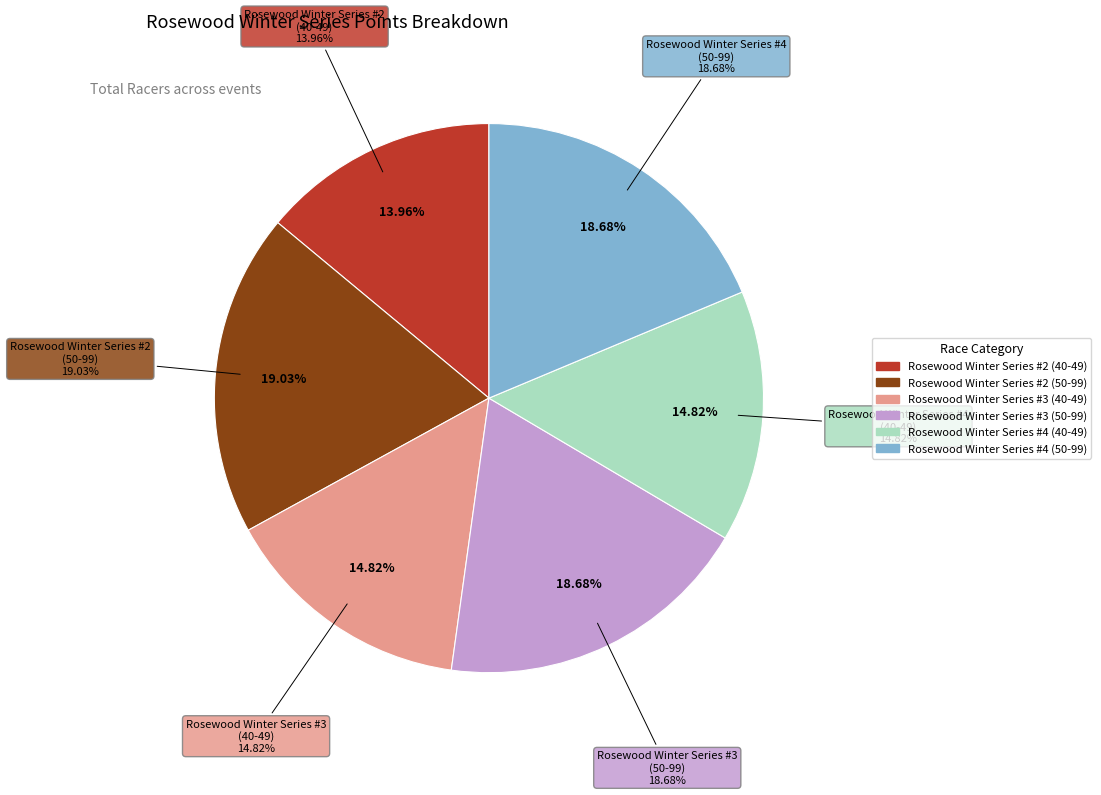

Is the sum of Rosewood Winter Series #2
(40-49) and Rosewood Winter Series #4
(50-99) greater than half?

No